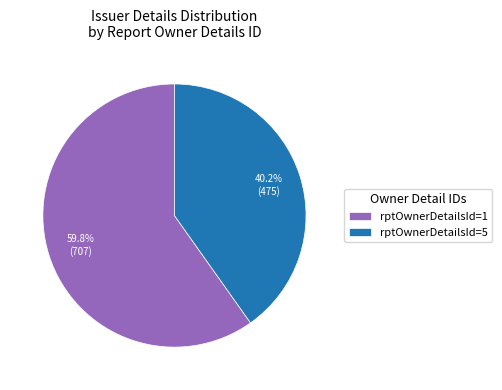

What is the ratio of the value at rptOwnerDetailsId=5 to the value at rptOwnerDetailsId=1?

0.7